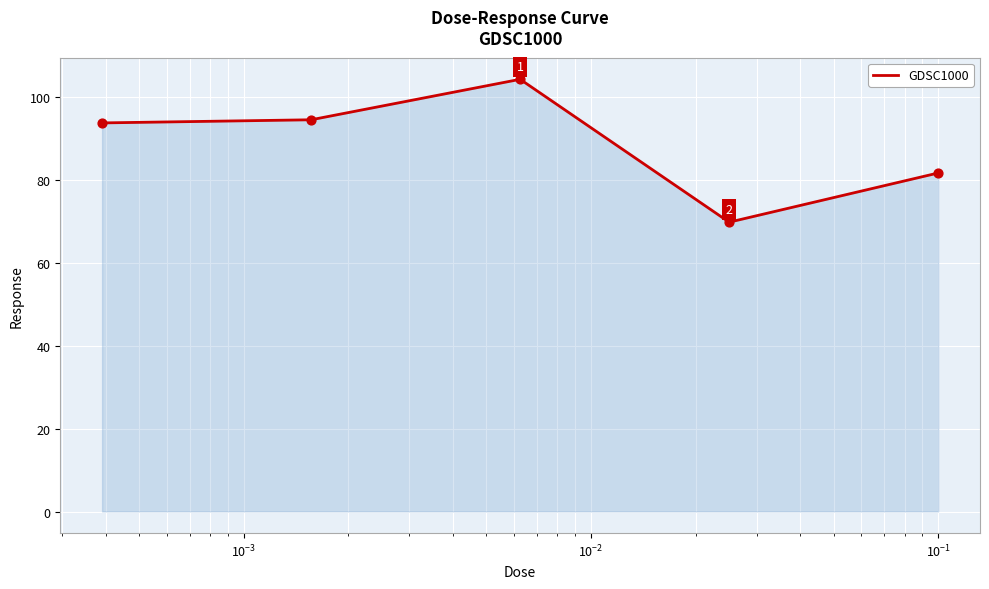

What is the difference between the second highest and second lowest values?

12.8